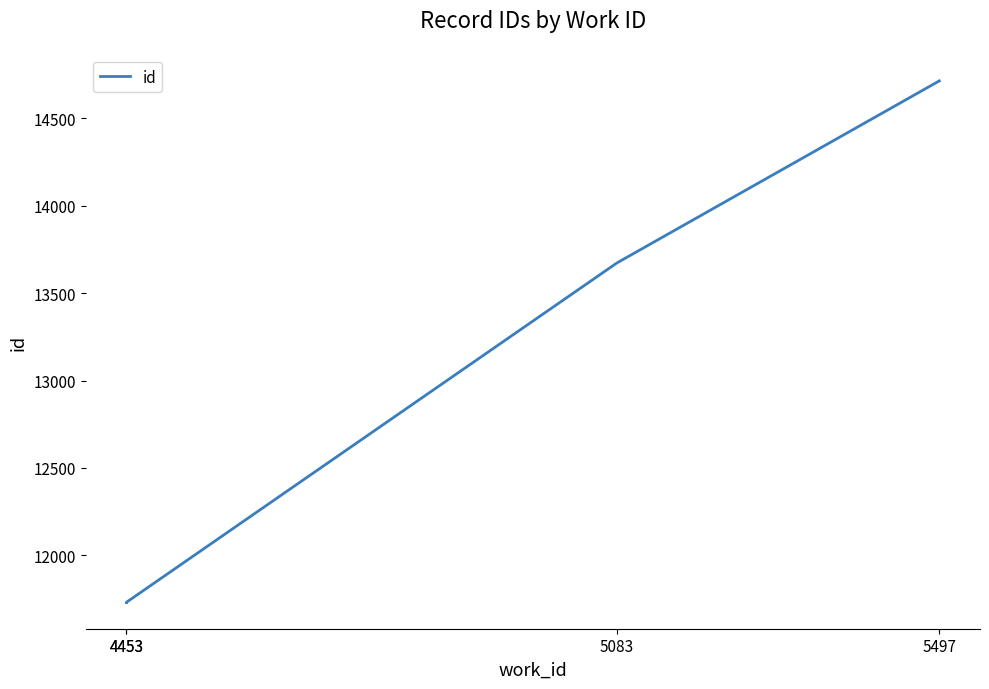

The chart shows a value of 13673 at 5083. True or false?

True